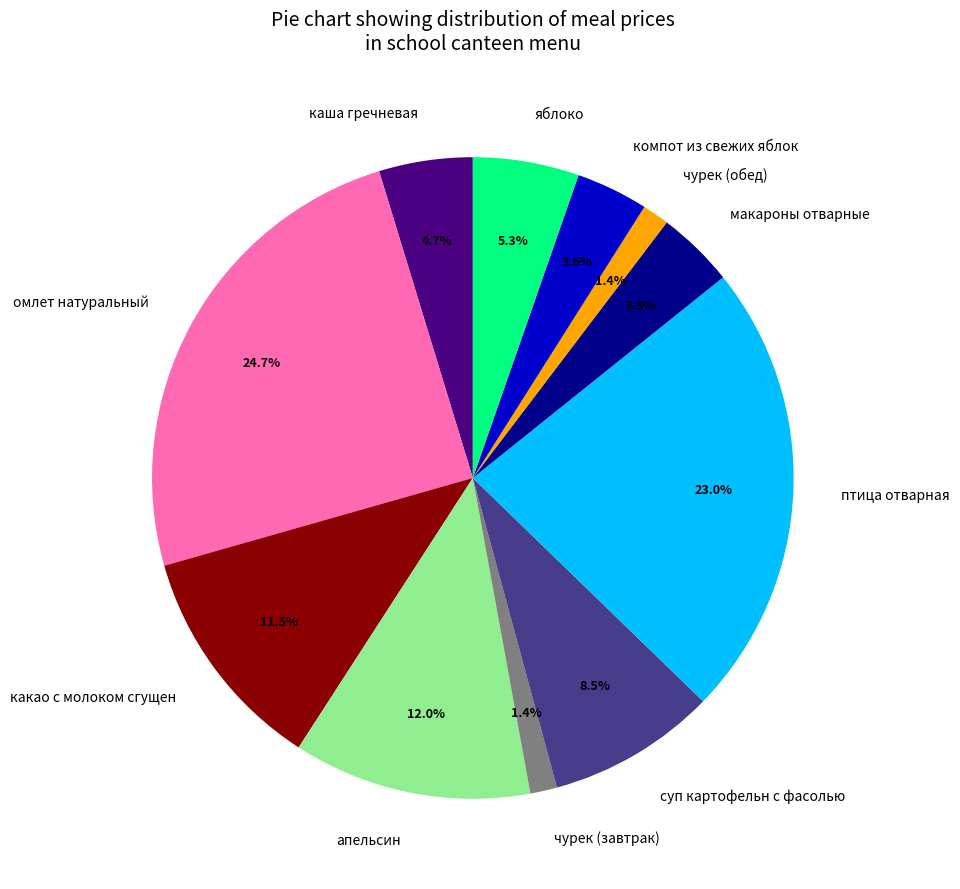

What percentage is NOT represented by какао с молоком сгущен?

88.5%